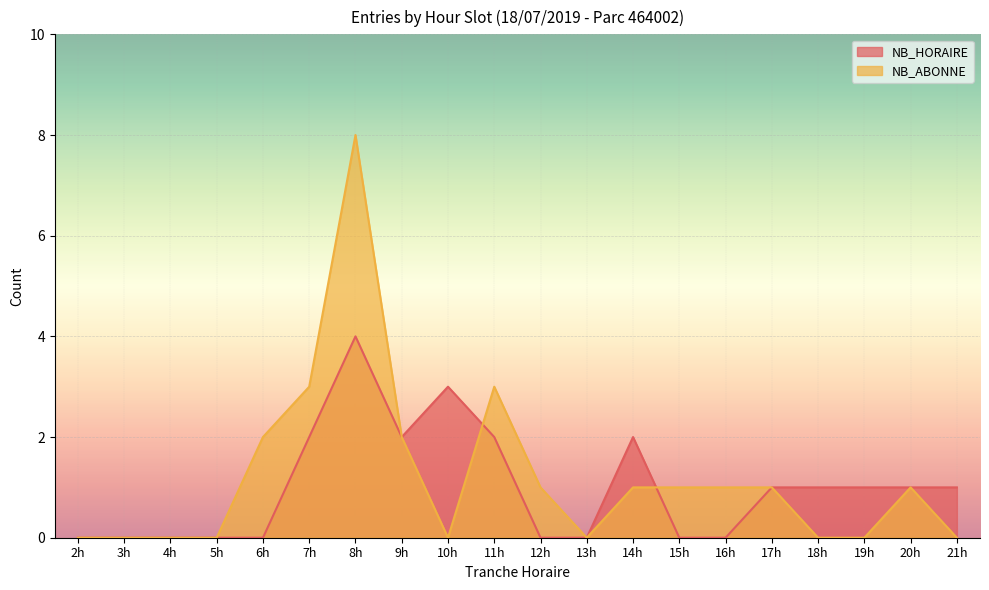

Which series has the widest spread of values?

NB_ABONNE